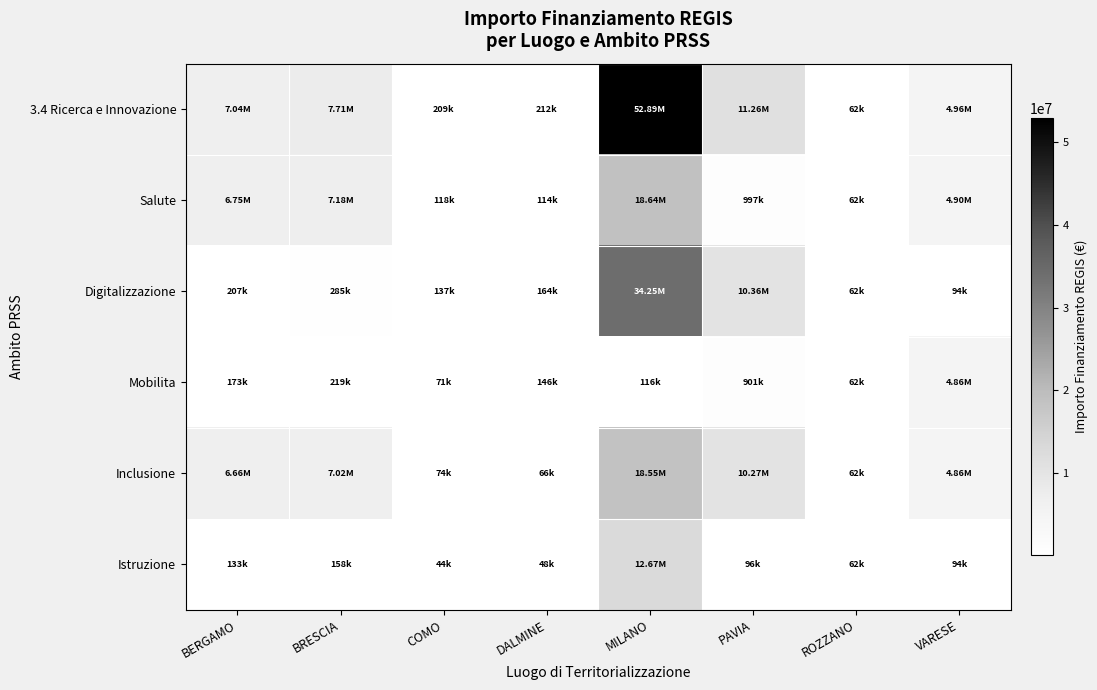

Between MILANO and BRESCIA, which is larger?

MILANO